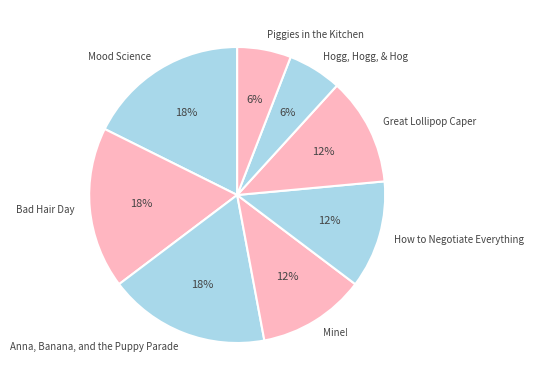

Count the number of slices in the pie.

8